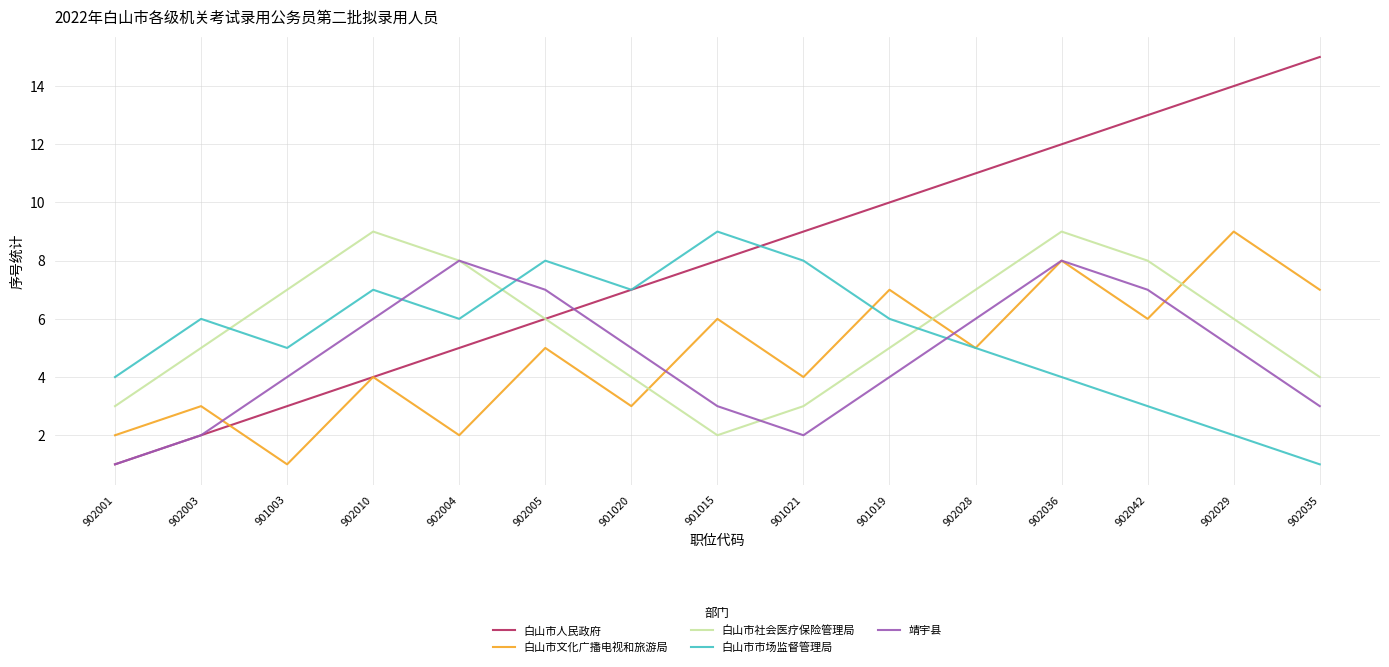

What is the difference between the 白山市人民政府 values at 902036 and 902028?

1